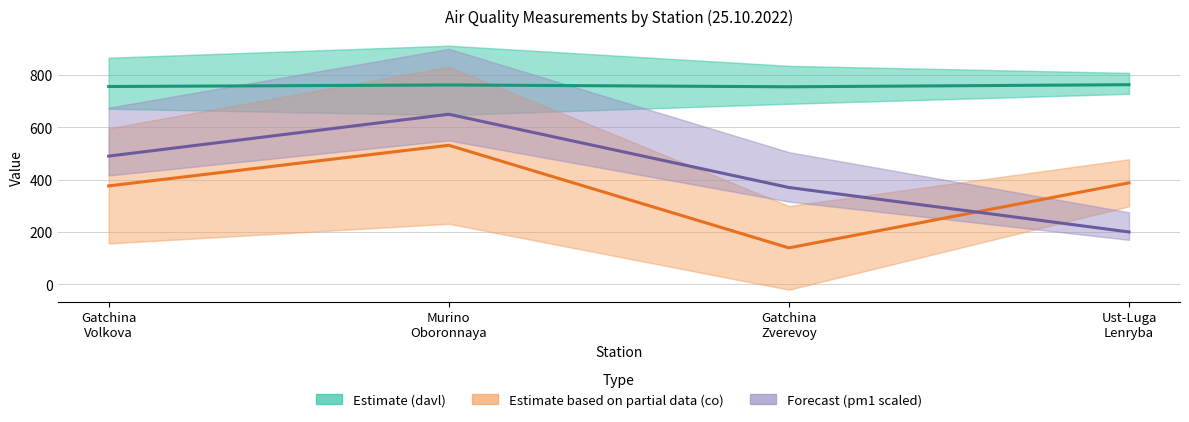

How many categories are shown in the chart?

4